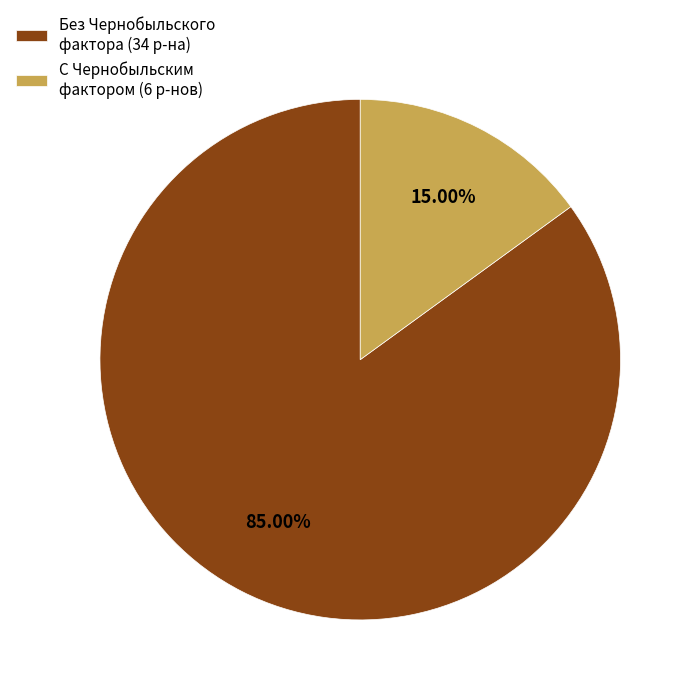

Is there any slice that represents more than half of the pie?

Yes